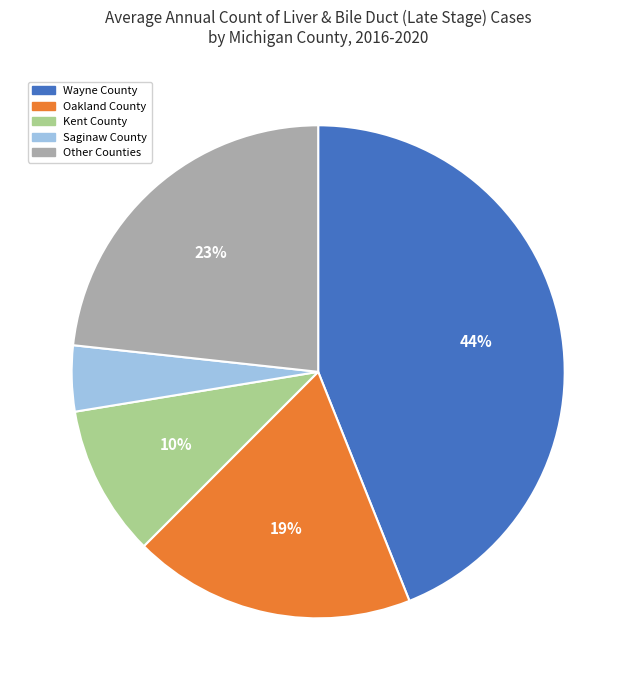

Is there a majority slice in this chart?

No